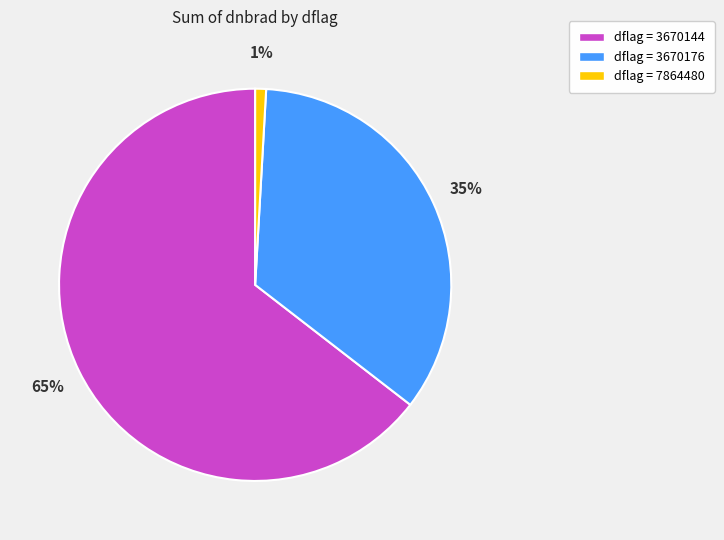

To the nearest percent, what is the average slice percentage?

33%